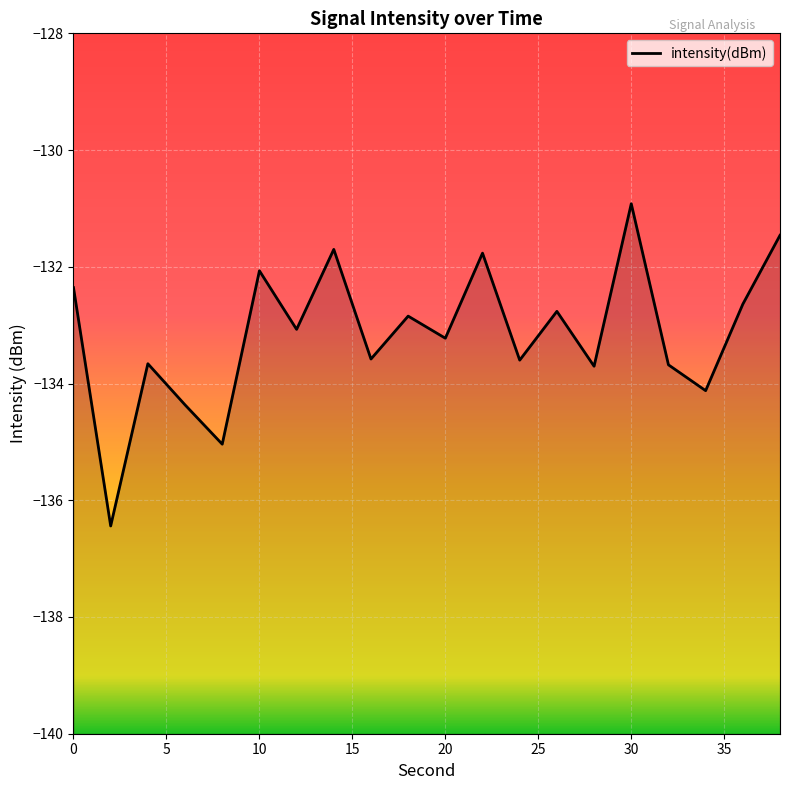

What is the value of the 9th point from the left?

-133.6